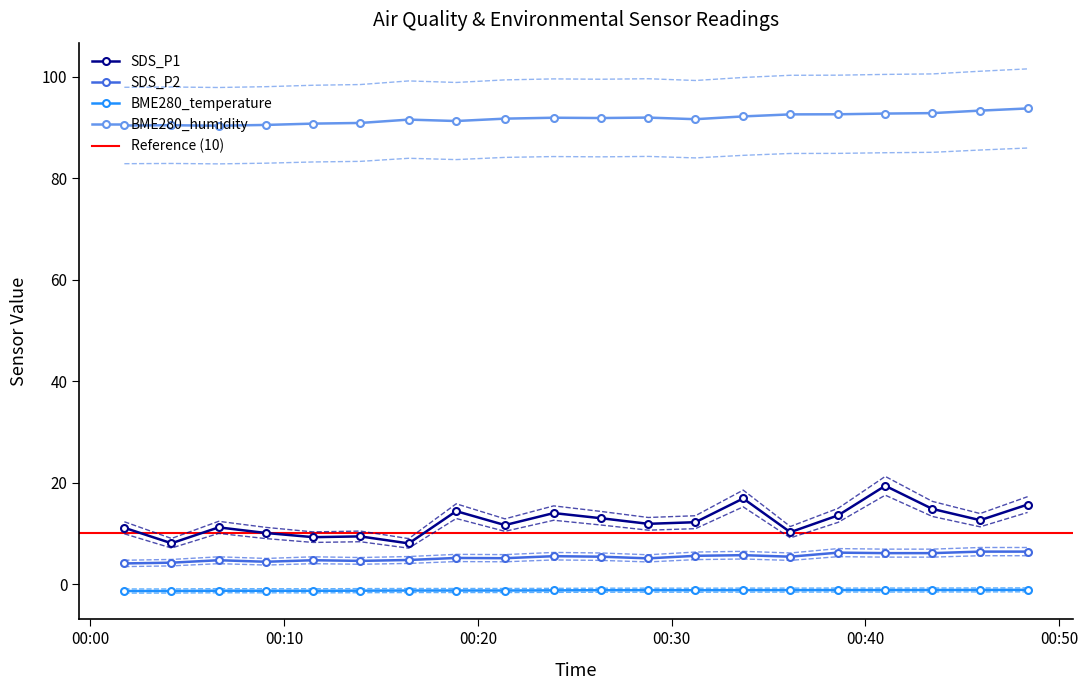

Is this an area chart (filled region under the line)?

No